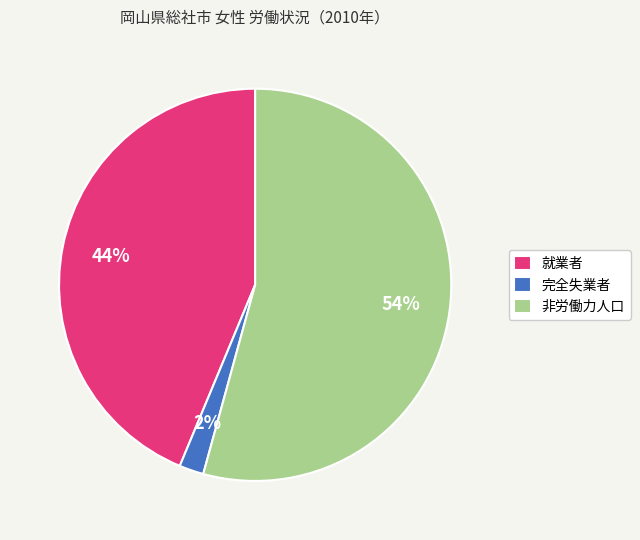

To the nearest percent, what is the average slice percentage?

33%